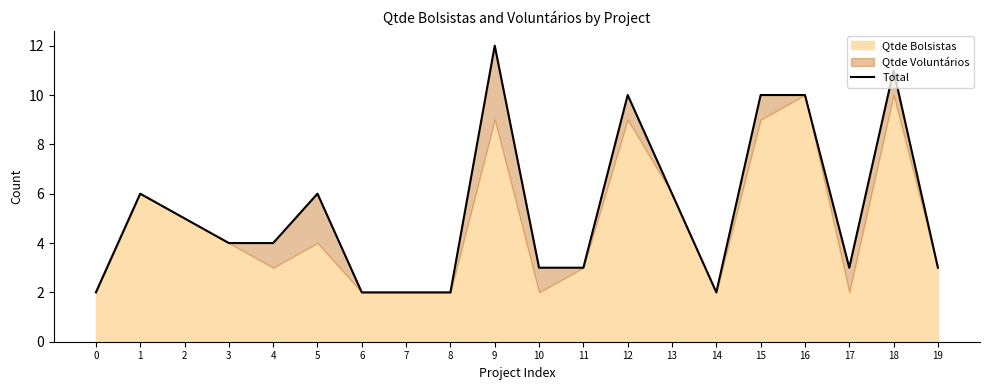

List the labels in order of value, smallest first.

0, 6, 7, 8, 14, 10, 11, 17, 19, 3, 4, 2, 1, 5, 13, 12, 15, 16, 18, 9